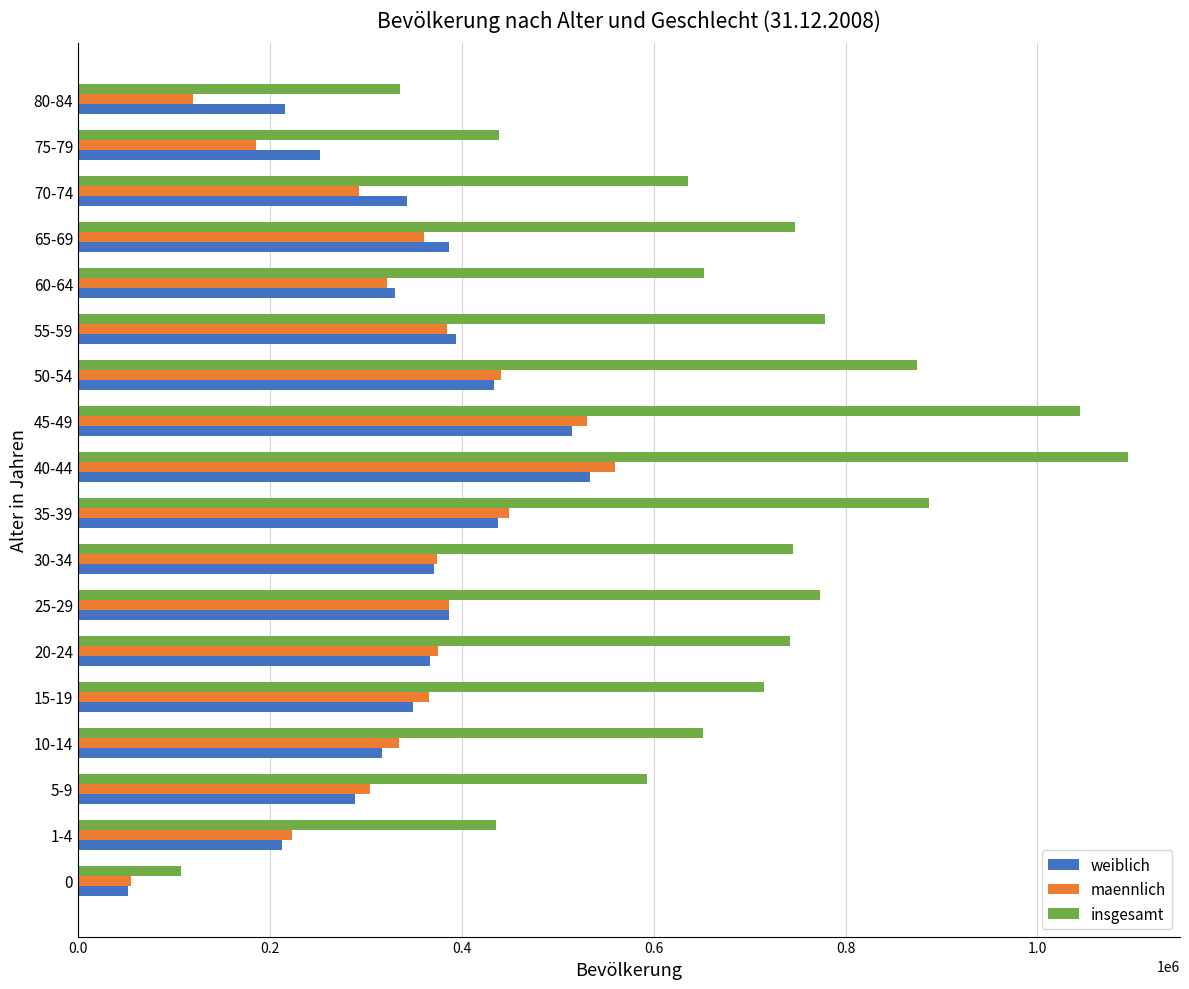

At which category is the sum across all series the highest?

40-44